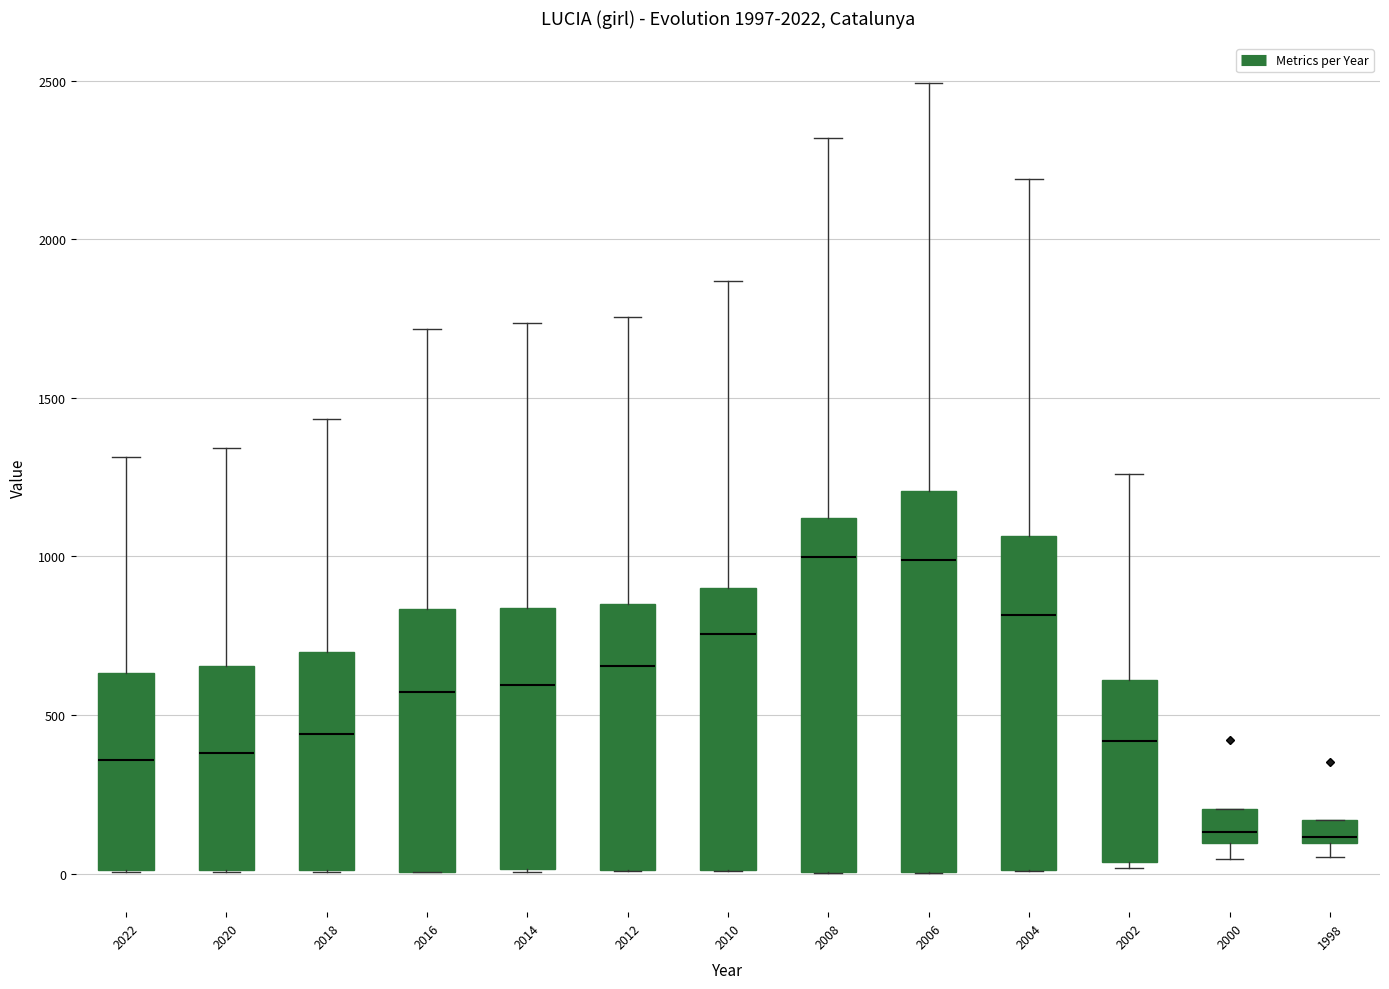

Where does the median line of the box at x = 2018 sit on the y-axis? The values are not printed on the chart, so give them approximately, as read against the axis.

450